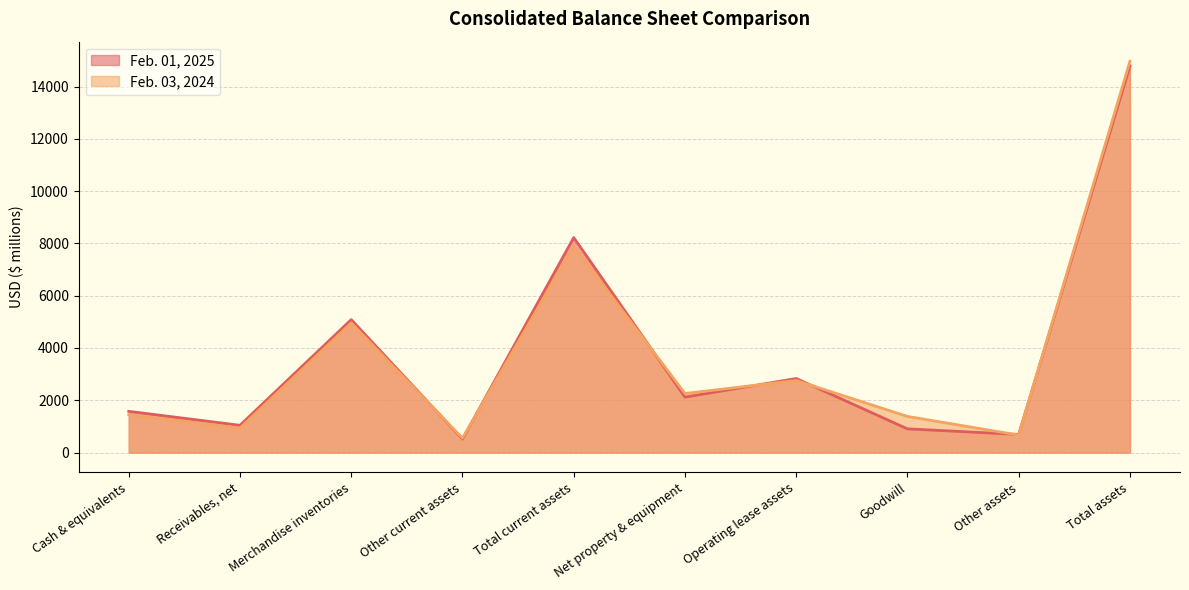

What is the value of the Feb. 01, 2025 point at the 10th from the left?

14782